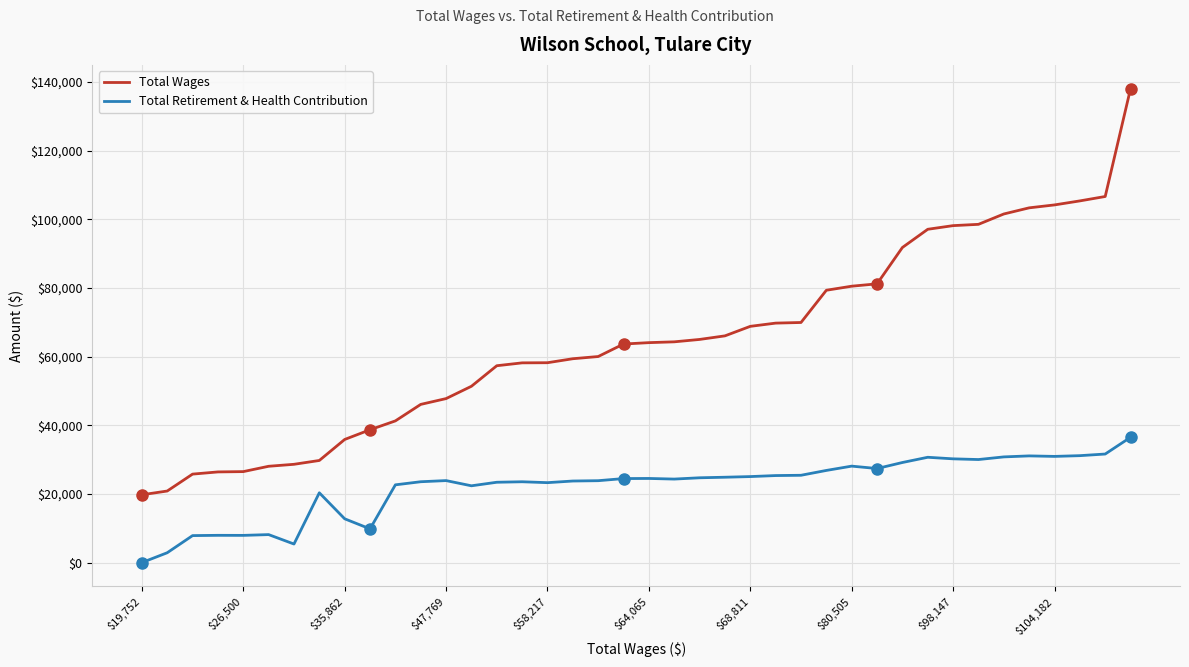

Rank the series by their average value, from lowest to highest.

Total Retirement & Health Contribution, Total Wages